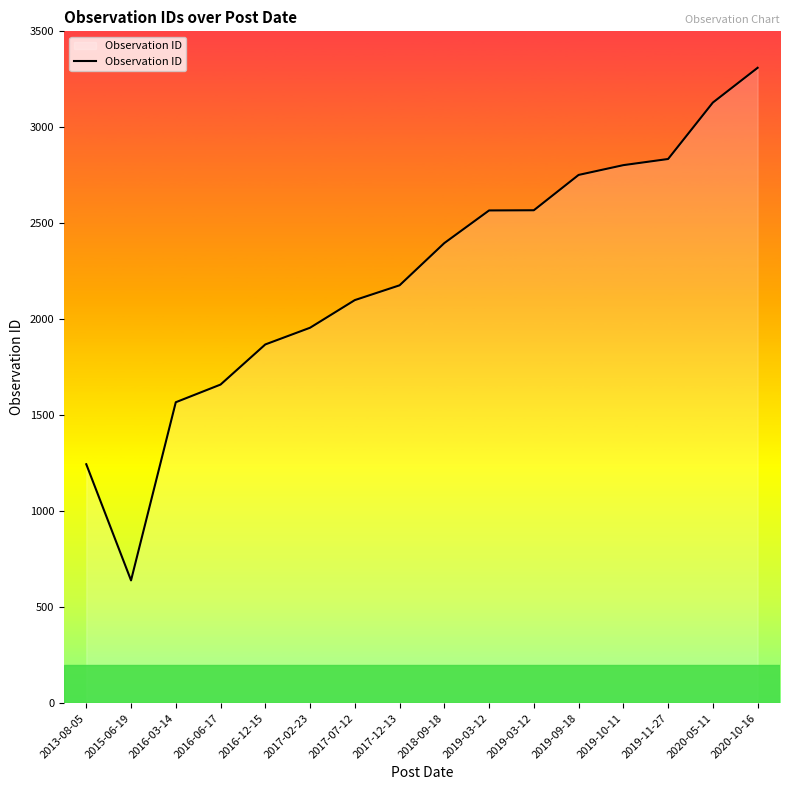

Rank the categories by value from highest to lowest.

2020-10-16, 2020-05-11, 2019-11-27, 2019-10-11, 2019-09-18, 2019-03-12, 2019-03-12, 2018-09-18, 2017-12-13, 2017-07-12, 2017-02-23, 2016-12-15, 2016-06-17, 2016-03-14, 2013-08-05, 2015-06-19